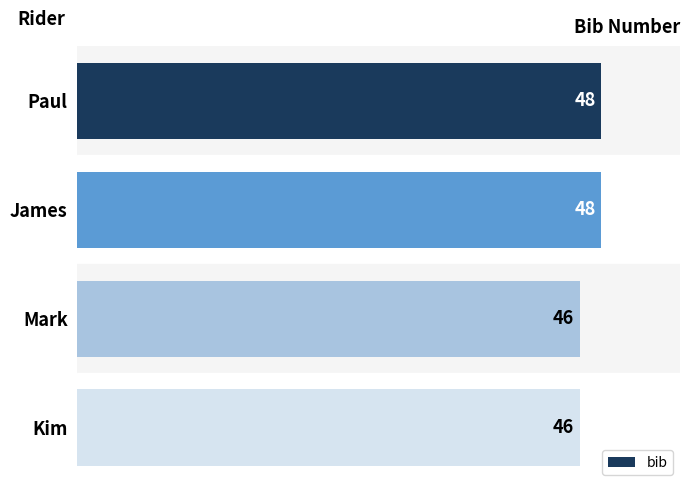

Is it true that the value at Mark is 46?

True